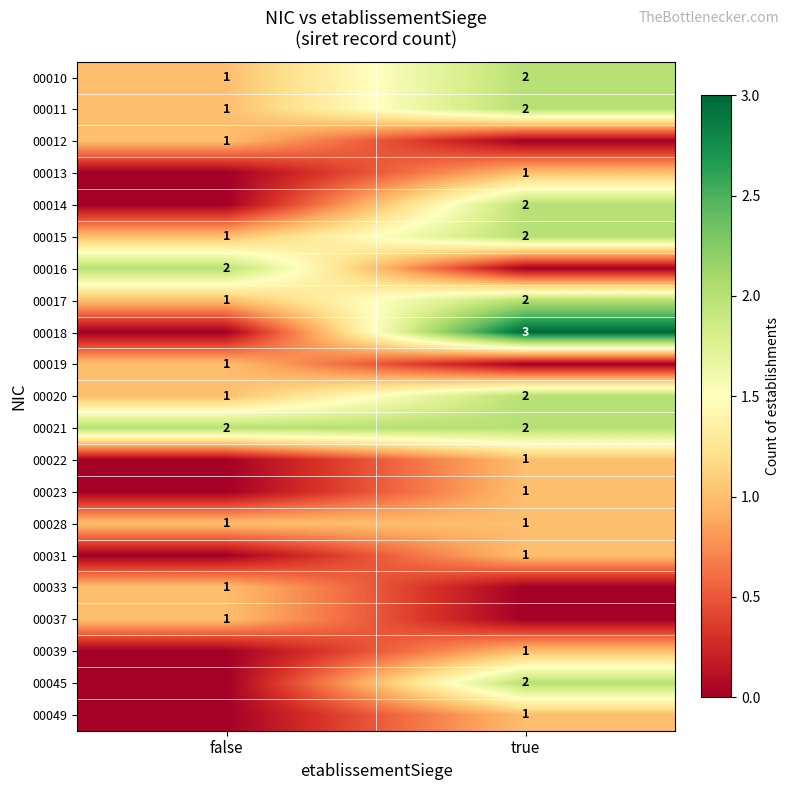

The 00017 series shows 1 at true. True or false?

False